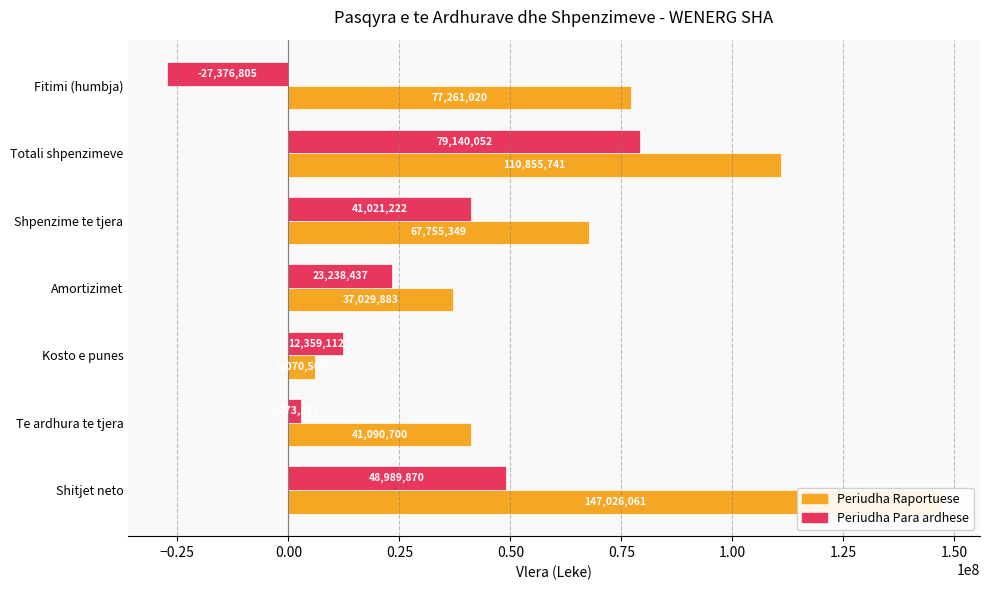

Which series has the largest range (max minus min)?

Periudha Raportuese